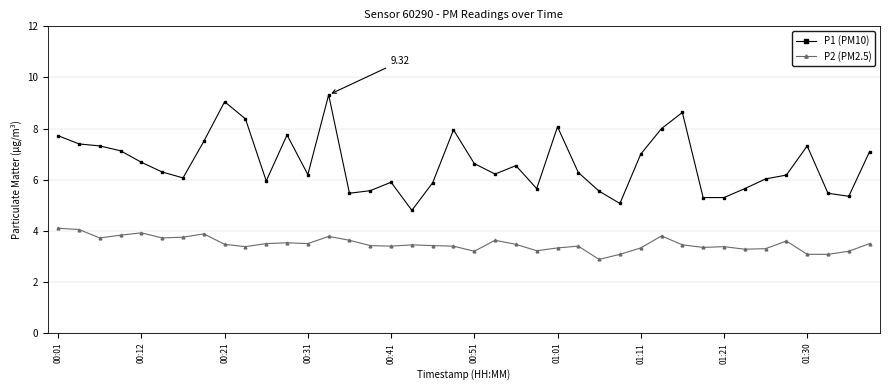

Which series has the largest range (max minus min)?

P1 (PM10)